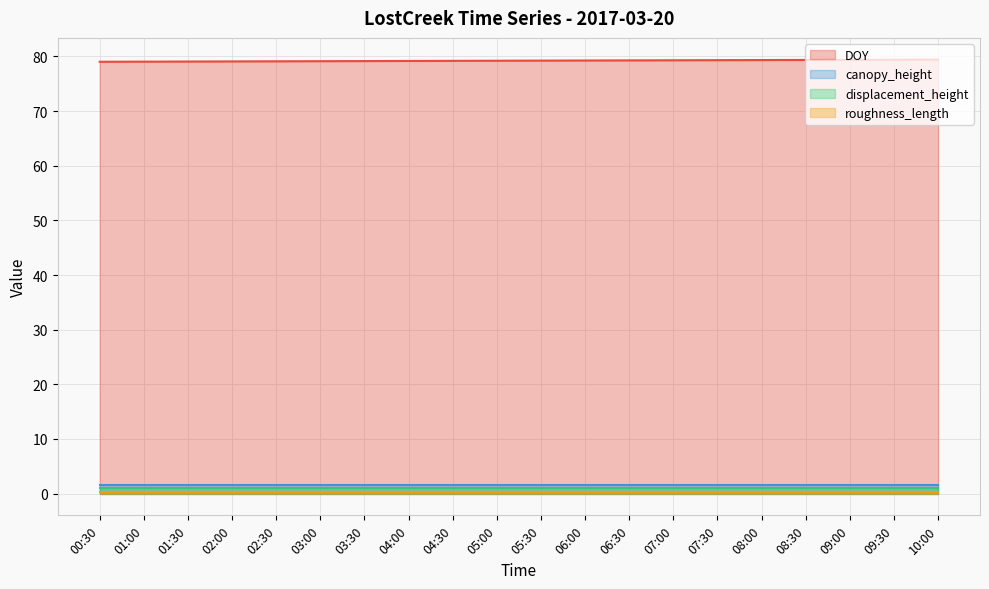

What is the greatest value displayed?

79.4